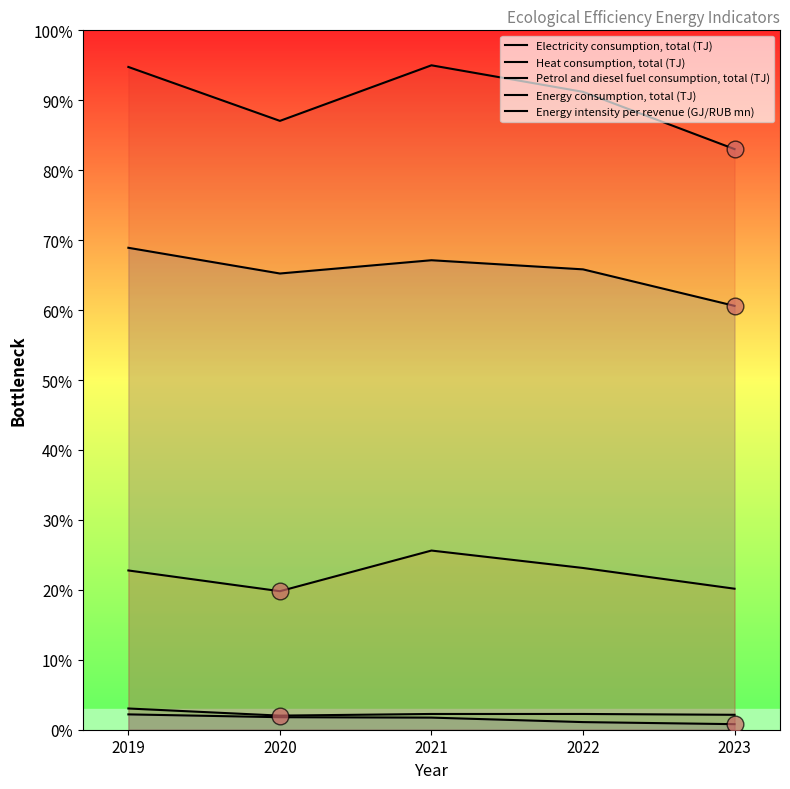

The value of Electricity consumption, total (TJ) at 2023 is 60.6. True or false?

True